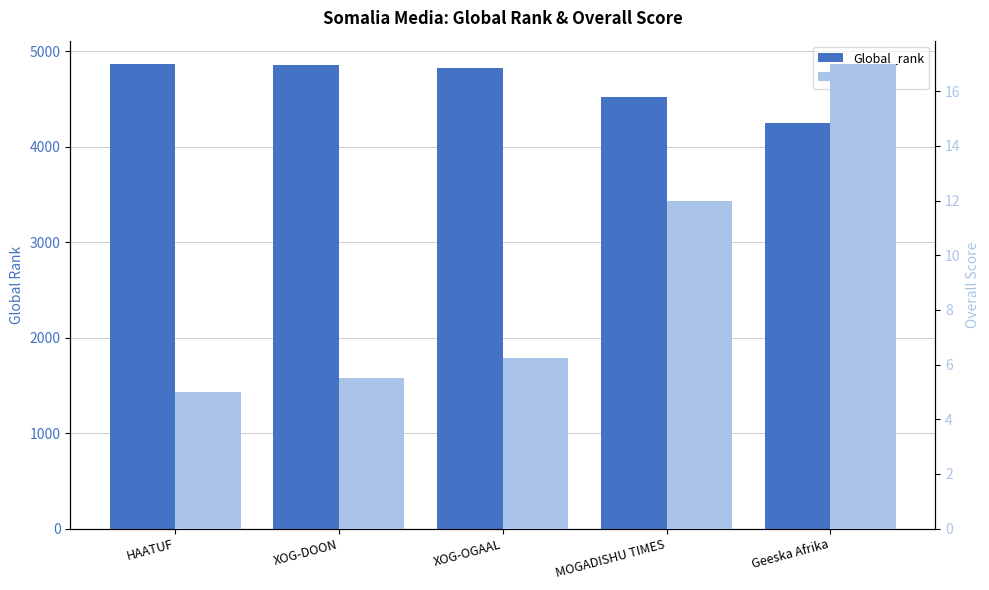

The value of Overall at HAATUF is 2.4. True or false?

False